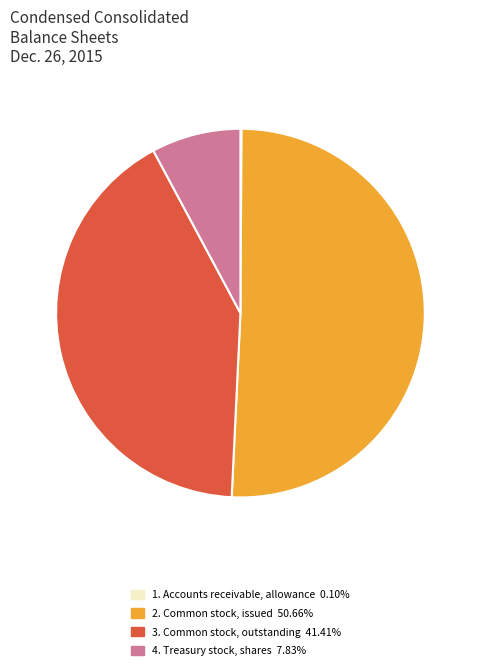

Is there any slice that represents more than half of the pie?

Yes